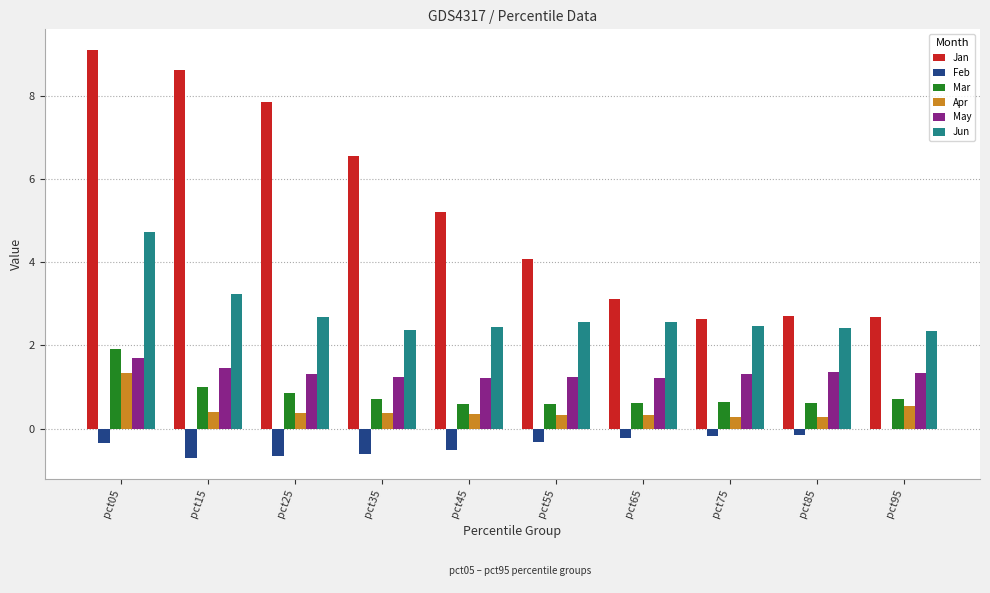

What is the highest value of the Apr series?

1.3